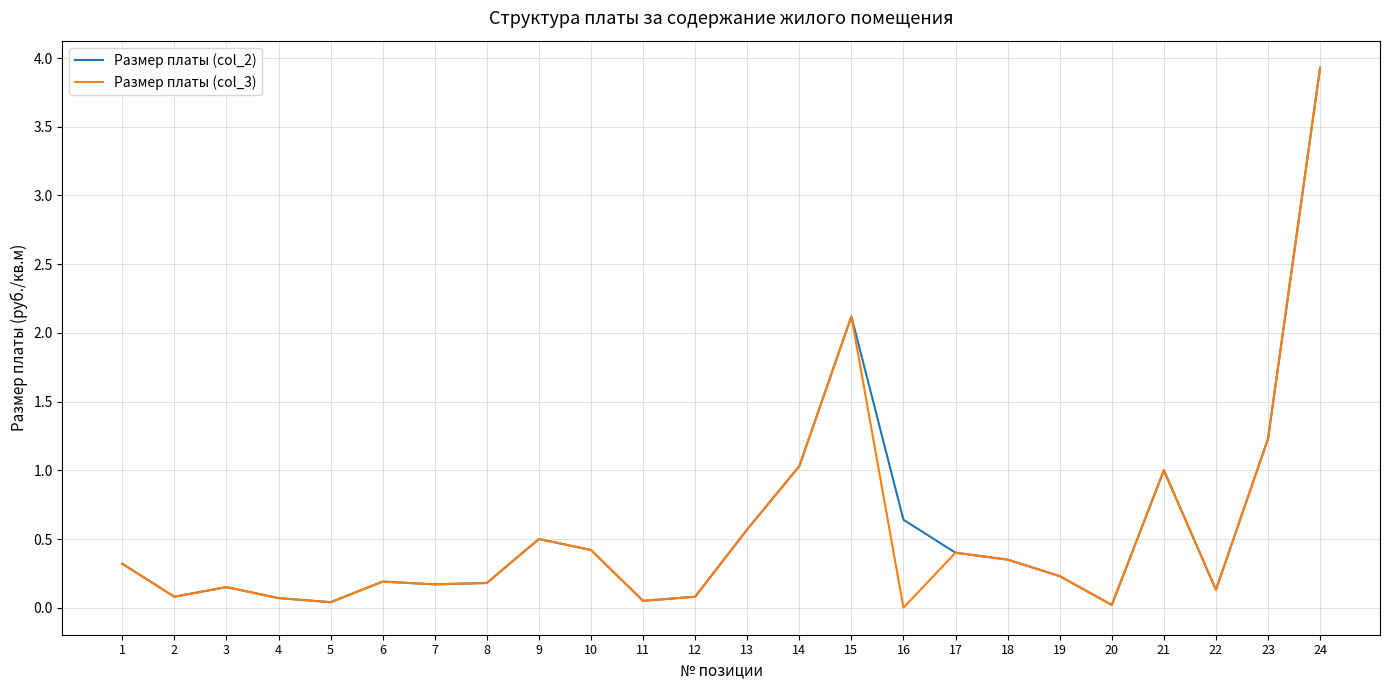

Is the value of Размер платы (col_3) at 2 greater than the value of Размер платы (col_2) at 15?

No